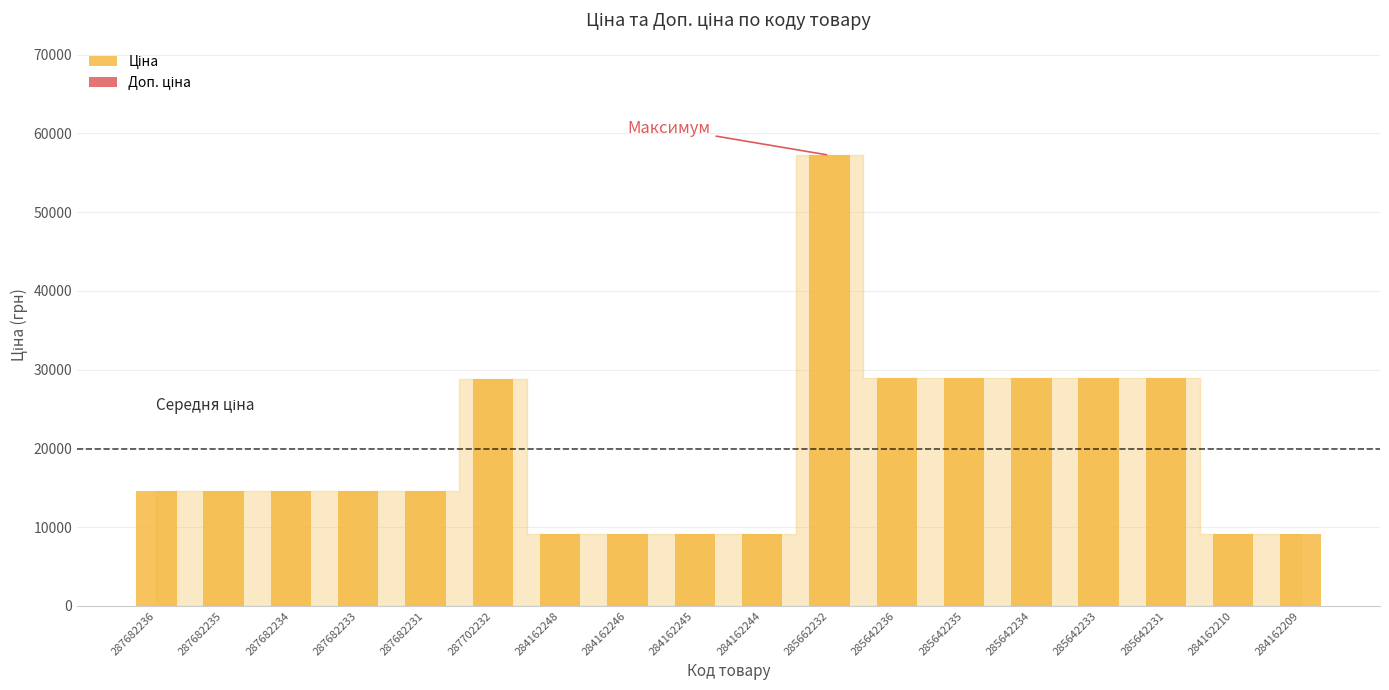

What is the ratio of the value at 285642236 to the value at 287702232?

1.0